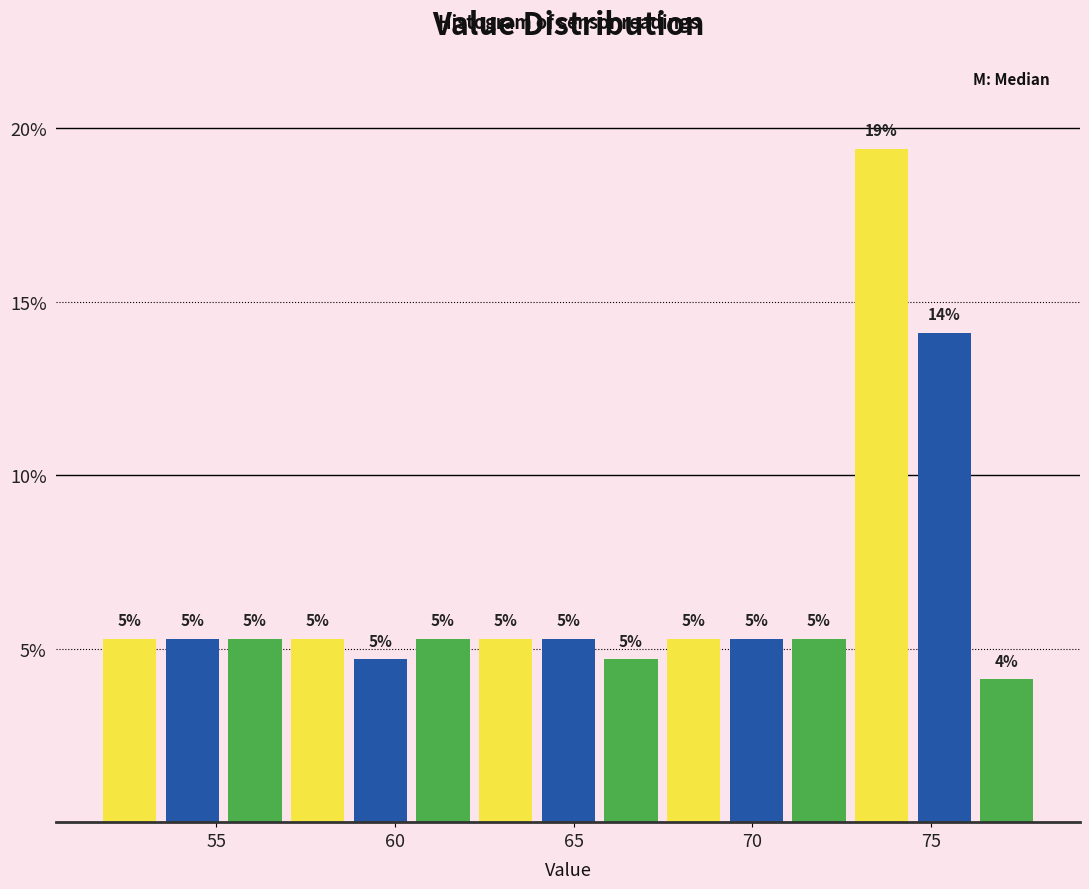

Around what value on the x-axis is the tallest bar? Give the approximate position of its centre, as read against the axis.

73.5